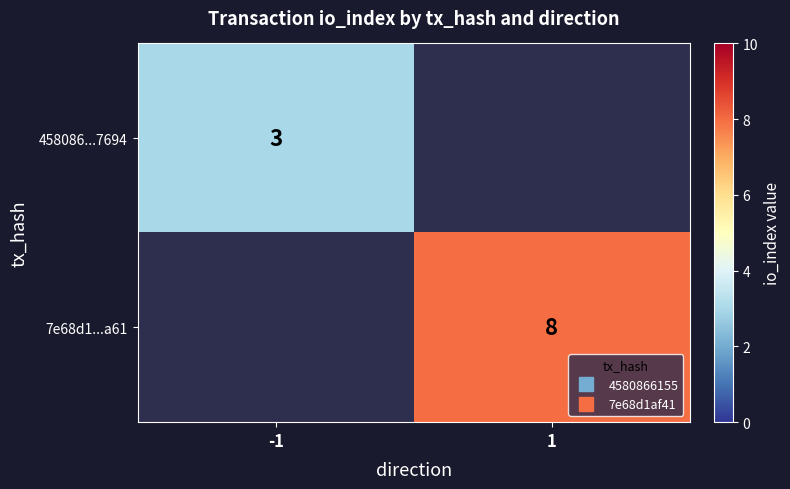

Which has a higher value, 1 or -1?

-1